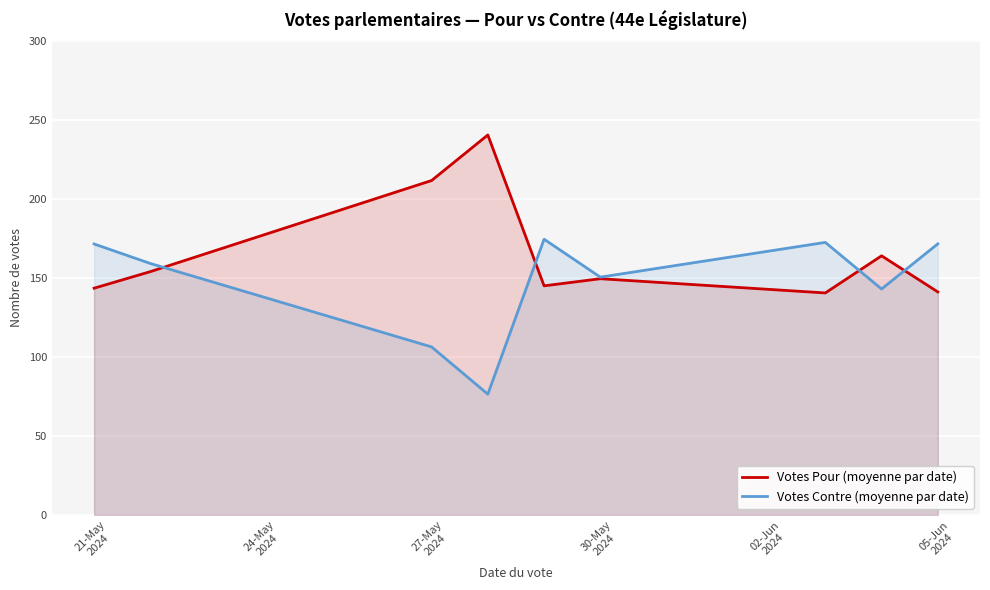

Reading right to left, list all the values displayed in this chart.

Votes Pour (moyenne par date): 141.1	164.0	140.5	149.5	145.0	240.5	211.7	154.0	143.5
Votes Contre (moyenne par date): 171.6	143.0	172.5	150.5	174.5	76.4	106.3	159.1	171.5